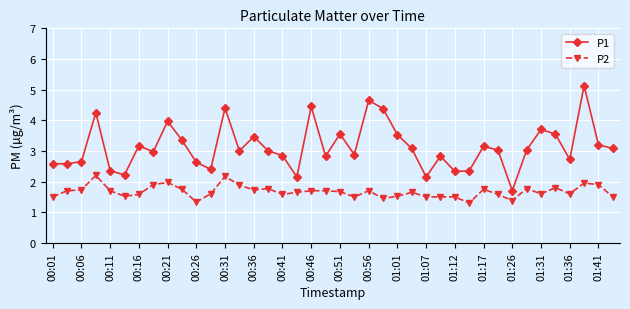

What is the difference between the maximum and minimum values in the P1 series?

3.4